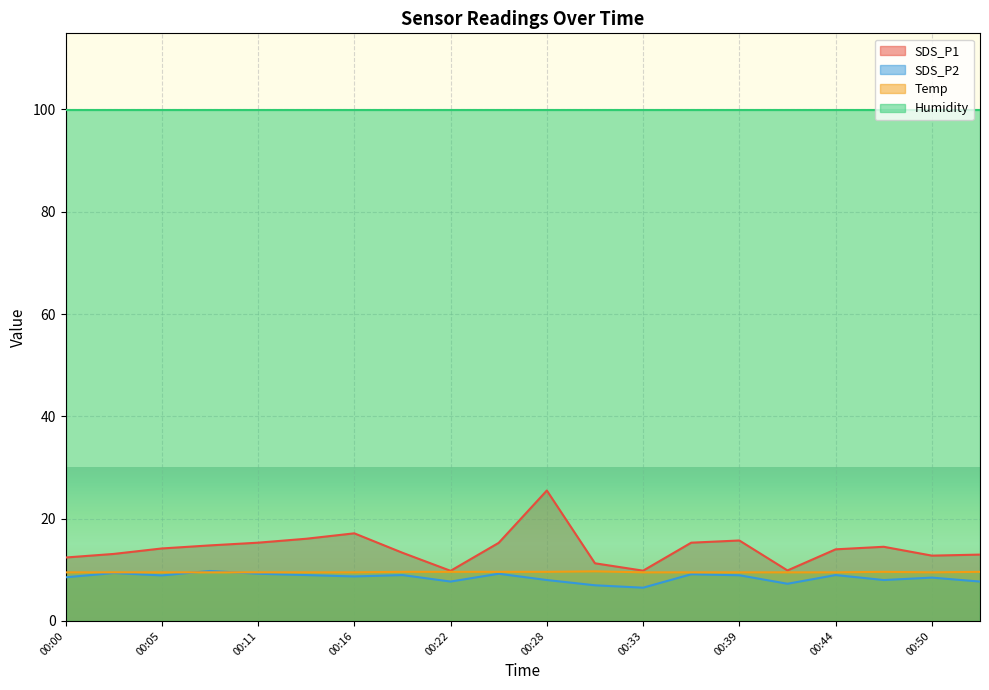

What is the lowest value of the Humidity series?

99.9